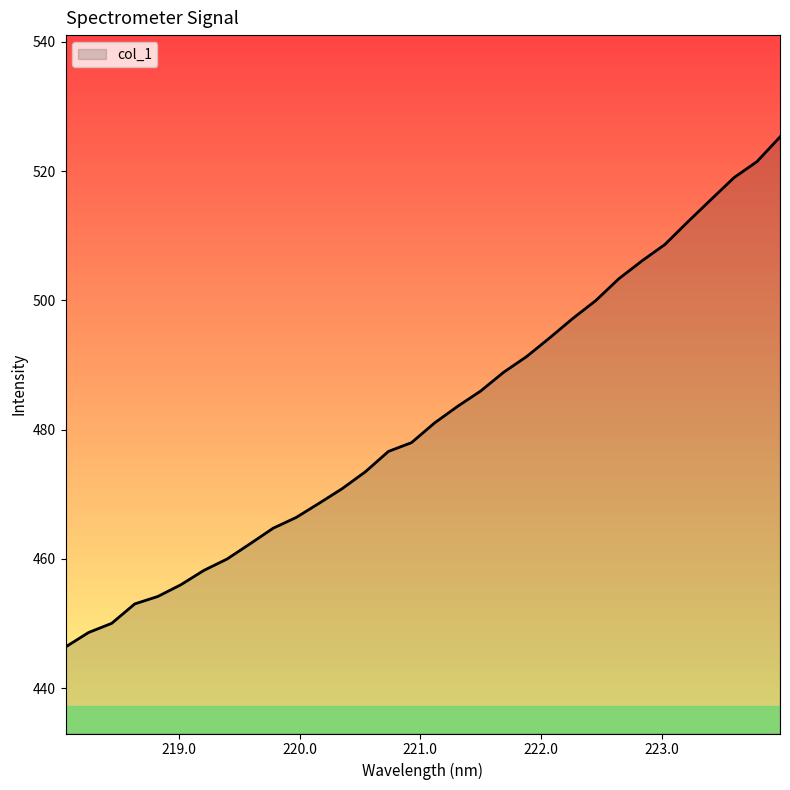

What is the maximum value shown in the chart?

525.3